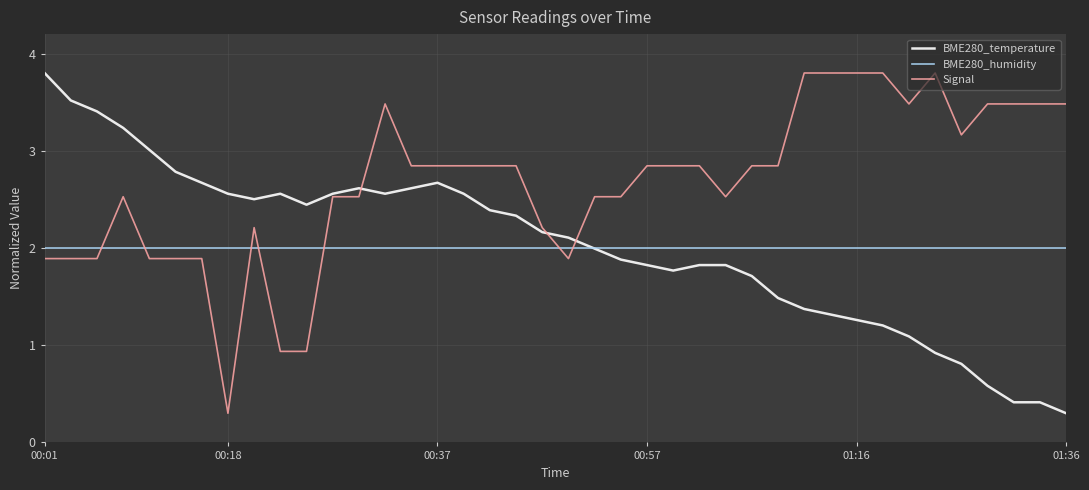

How many lines are shown in the chart?

3